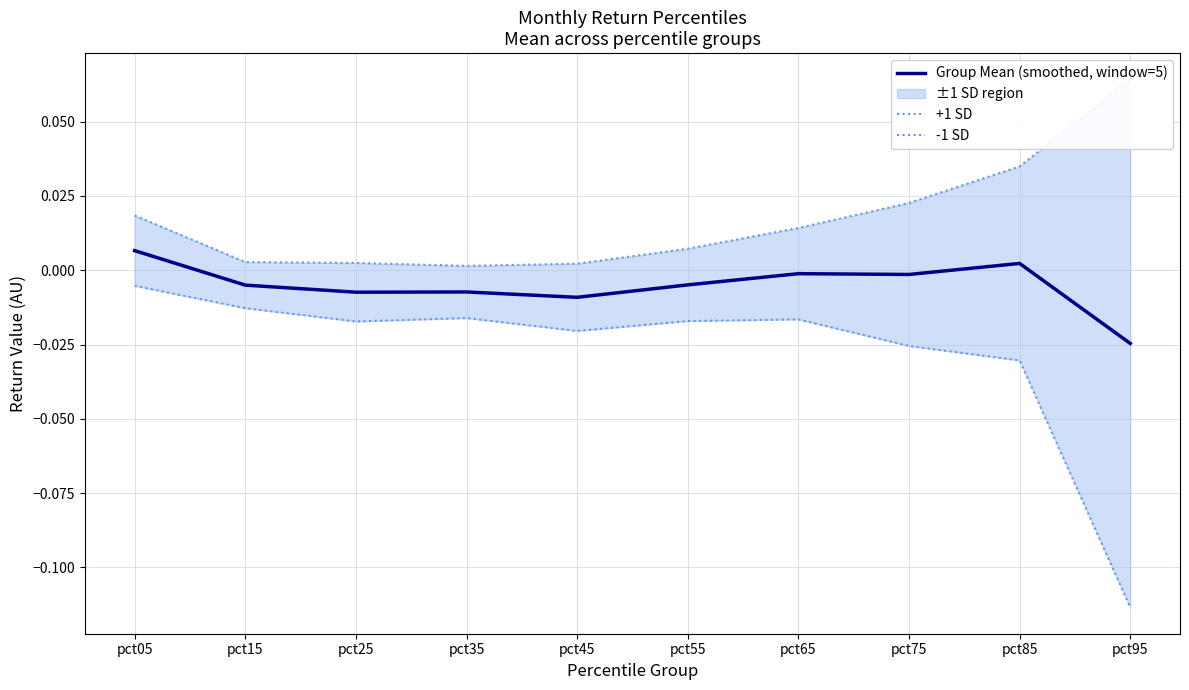

Reading right to left, what are all the values shown in this chart?

+1 SD: 0.1	0.0	0.0	0.0	0.0	0.0	0.0	0.0	0.0	0.0
-1 SD: -0.1	-0.0	-0.0	-0.0	-0.0	-0.0	-0.0	-0.0	-0.0	-0.0
Group Mean (smoothed, window=5): -0.0	0.0	-0.0	-0.0	-0.0	-0.0	-0.0	-0.0	-0.0	0.0